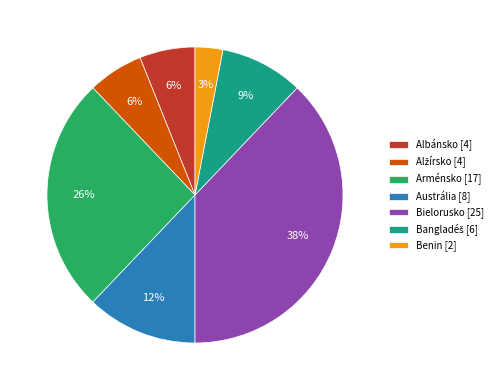

What is the smallest slice in the pie chart?

Benin